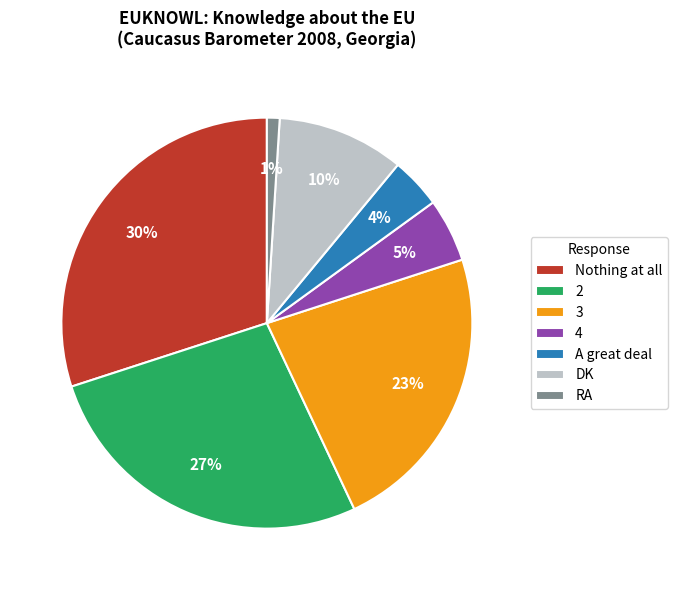

To the nearest percent, what portion does Nothing at all represent?

30%